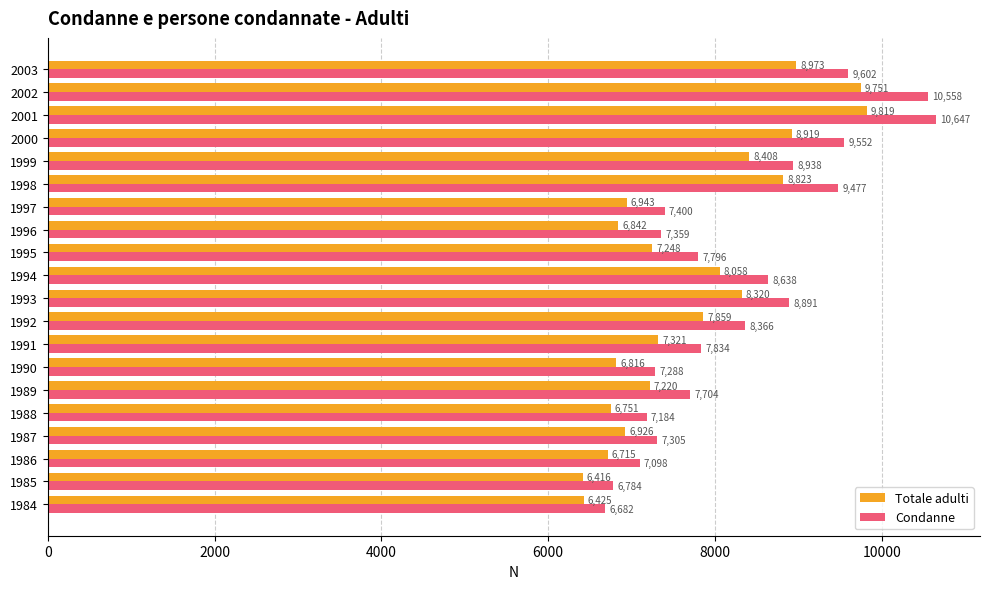

At which label is Condanne closest to 8664?

1994